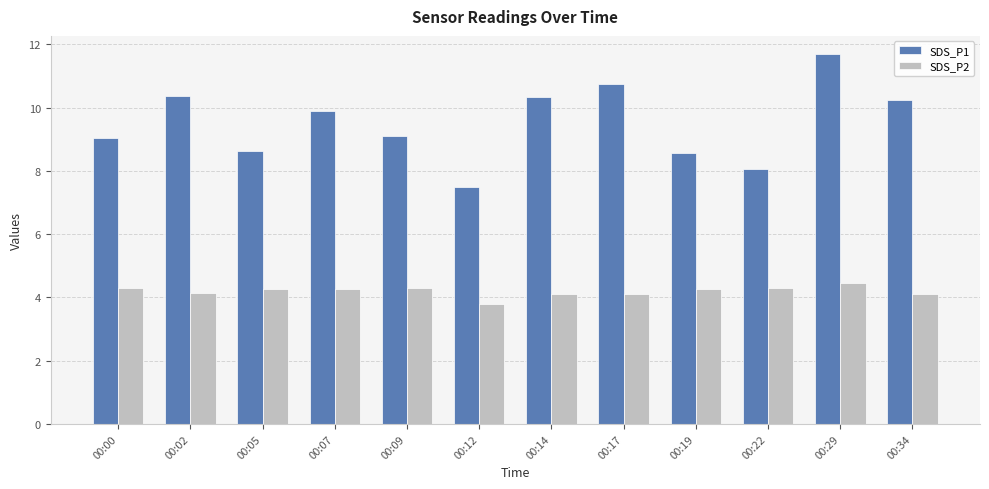

True or false: SDS_P1 has a value of 19.8 at 00:29.

False